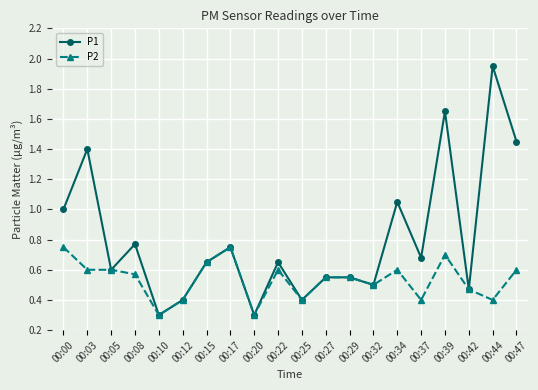

Is the value of P1 at 00:47 greater than the value of P2 at 00:10?

Yes